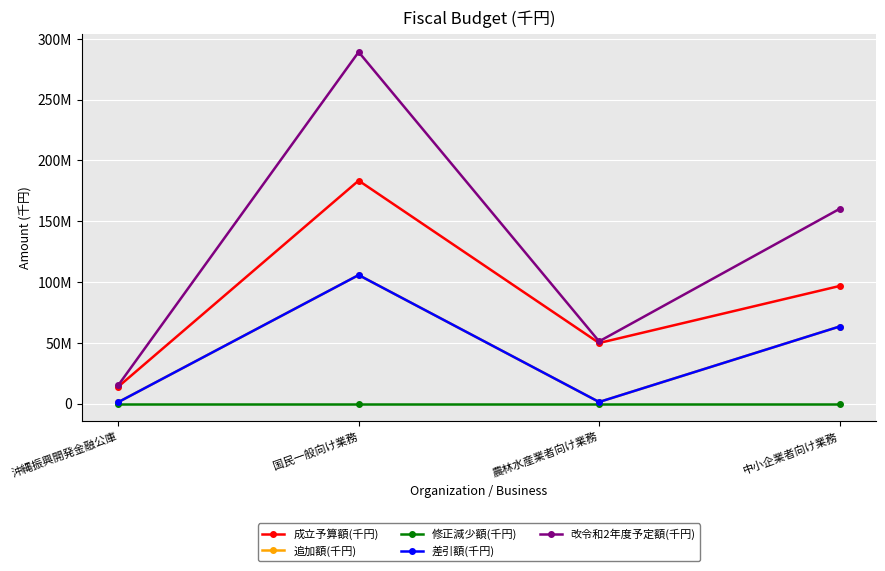

At 国民一般向け業務, list the series in order from largest to smallest.

改令和2年度予定額(千円), 成立予算額(千円), 追加額(千円), 差引額(千円), 修正減少額(千円)